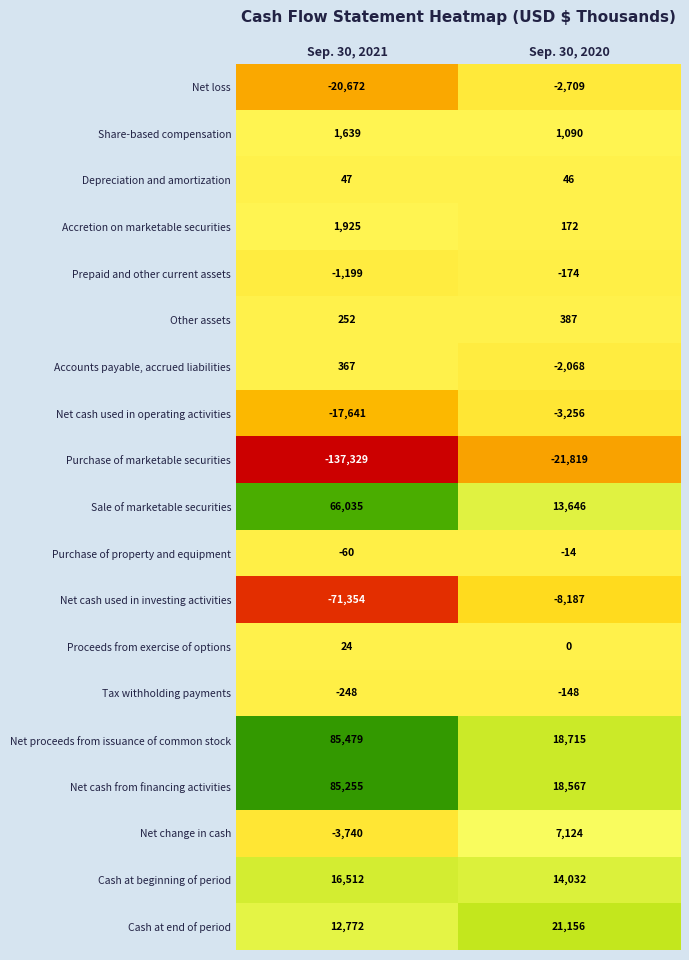

Which series has the largest total across all categories?

Net proceeds from issuance of common stock